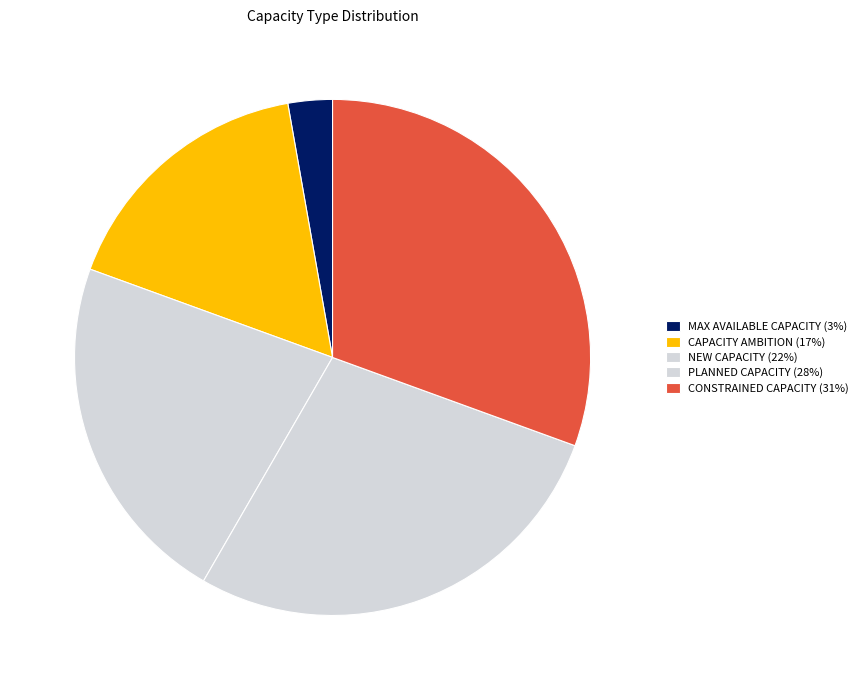

Approximately how many times larger is the value at PLANNED CAPACITY compared to CAPACITY AMBITION?

1.7